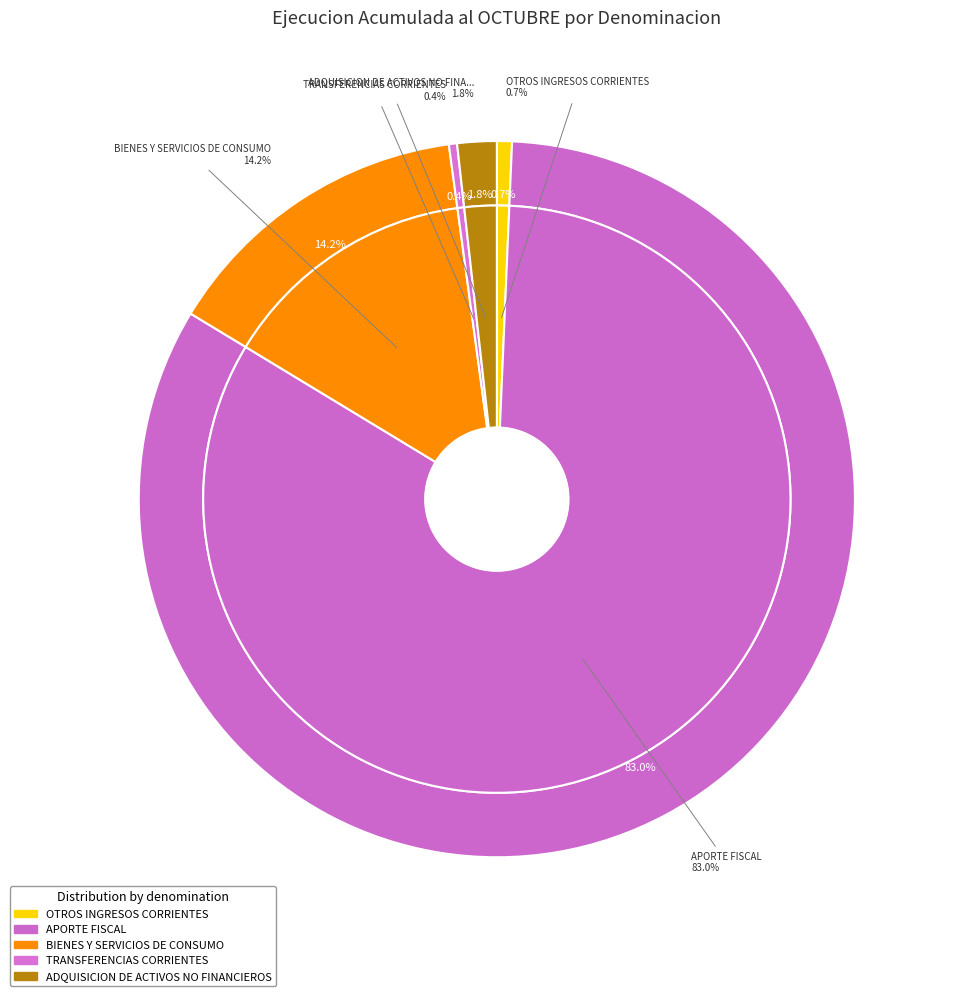

Does APORTE FISCAL represent more than half of the total?

Yes